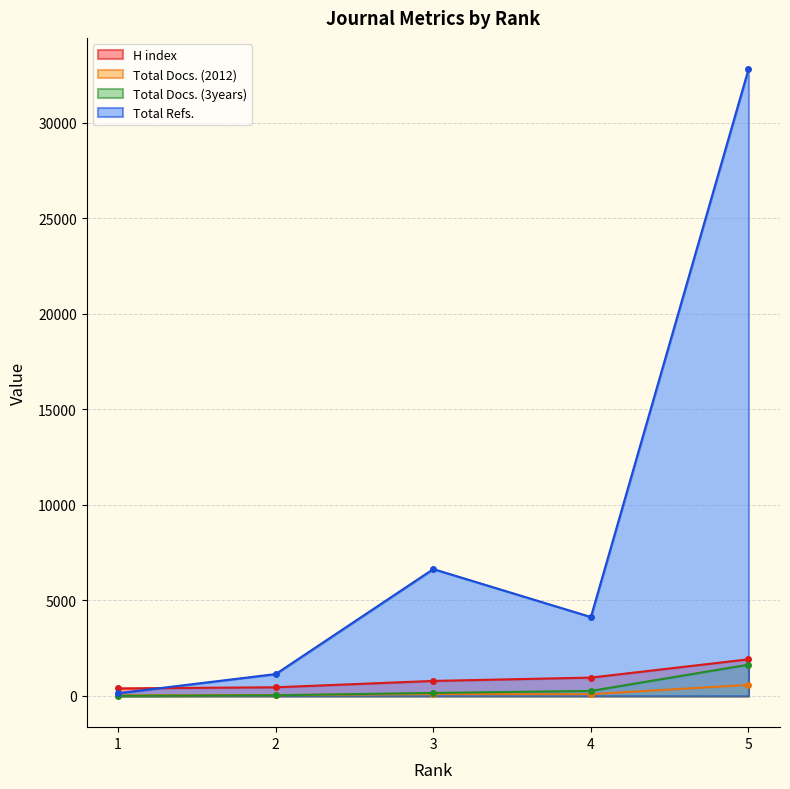

At which label is H index closest to 1151?

4